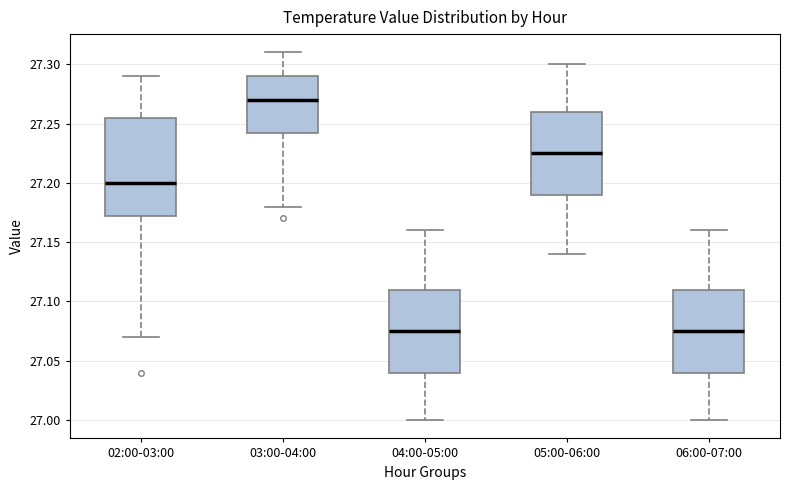

Which box has the highest median line?

03:00-04:00